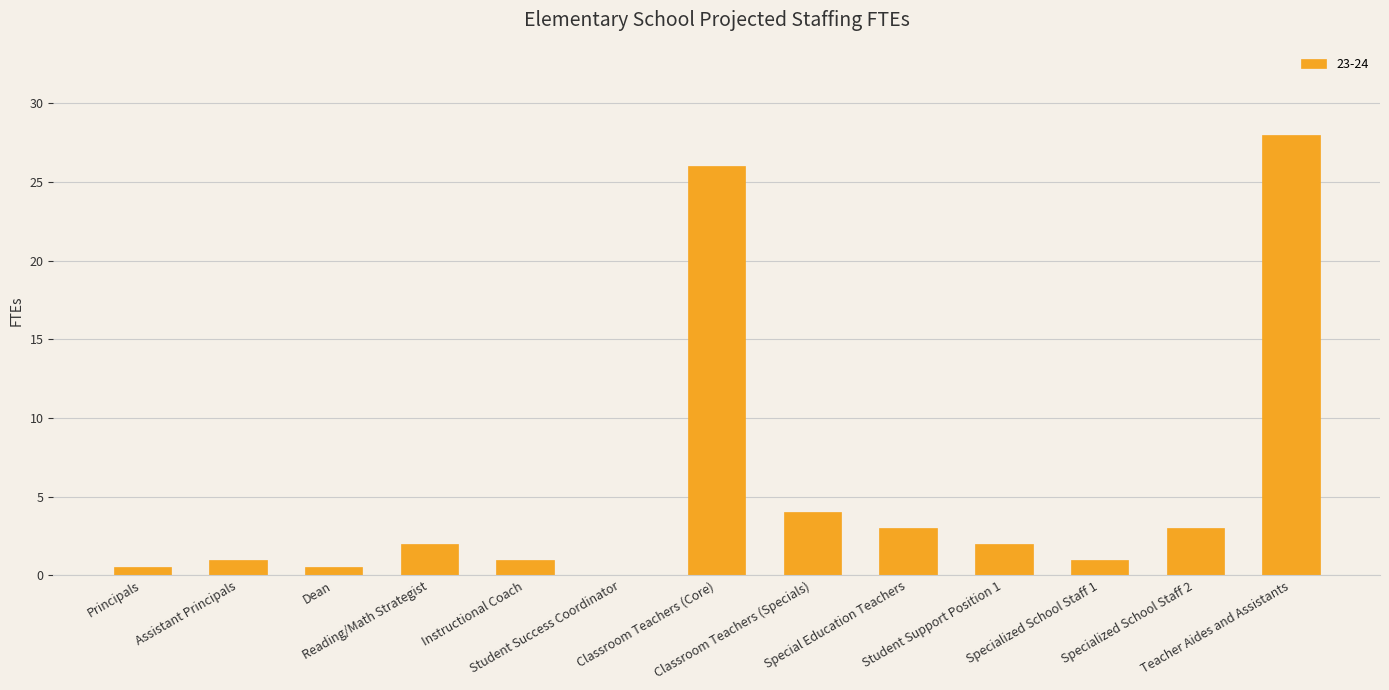

What is the maximum value shown in the chart?

28.0